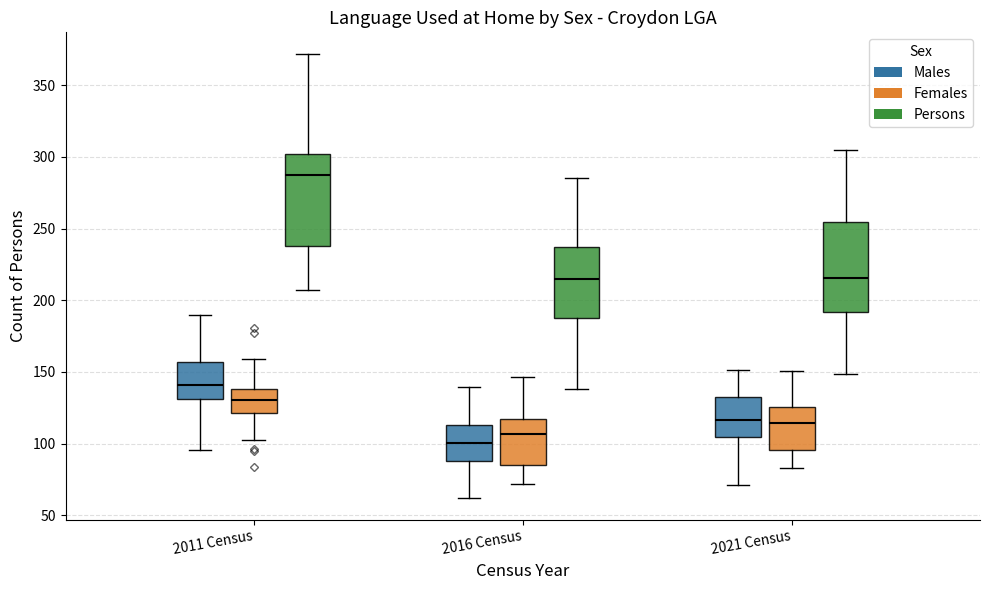

Which box has the lowest median line?

2016 Census (Males)